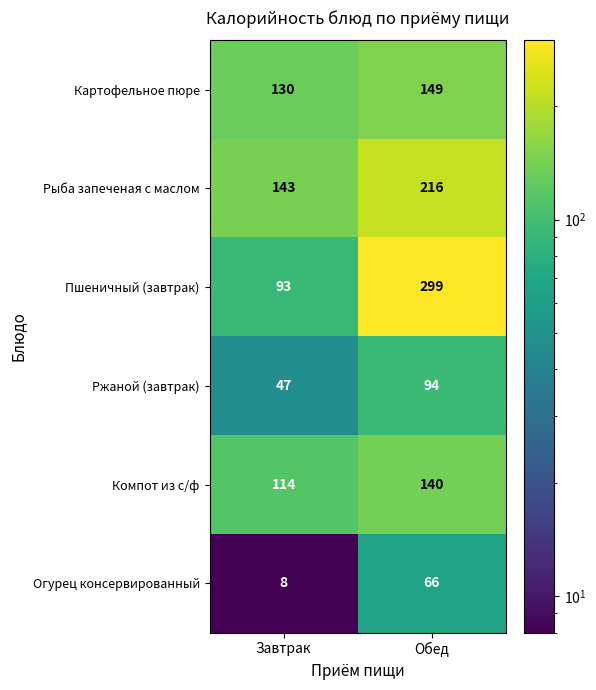

Which label corresponds to the largest value in the chart?

Обед